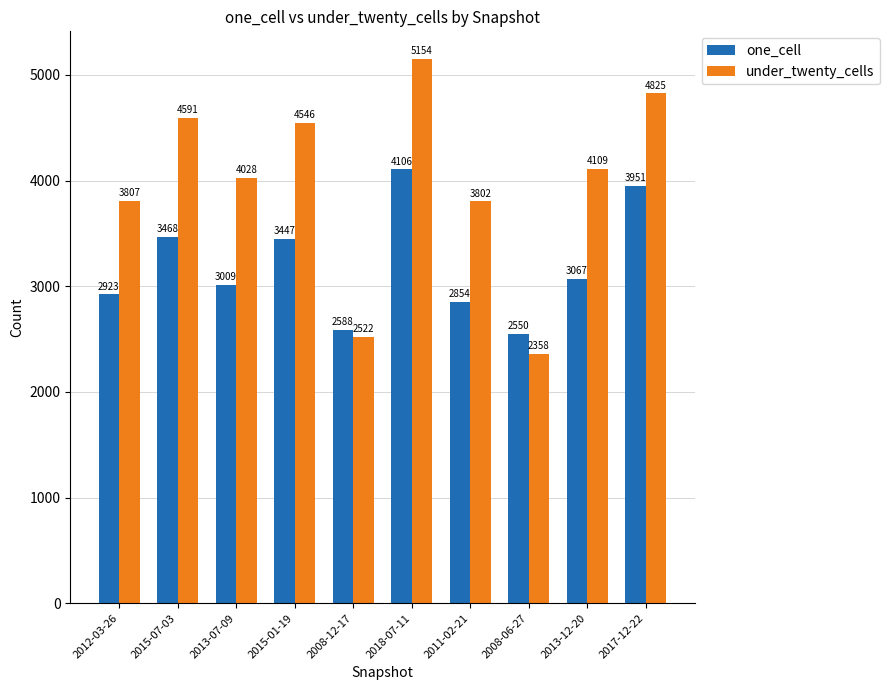

What is the difference between the highest and lowest values at 2011-02-21?

948